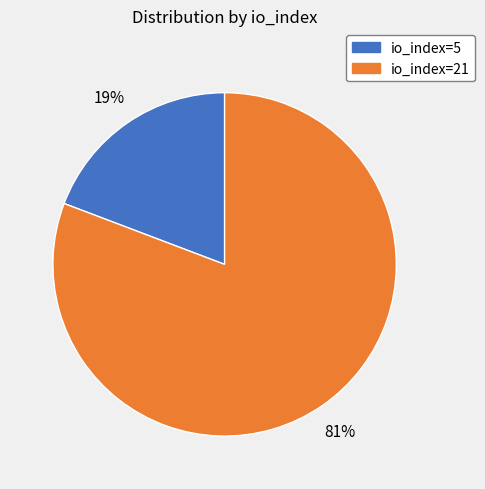

Between io_index=5 and io_index=21, which is larger?

io_index=21